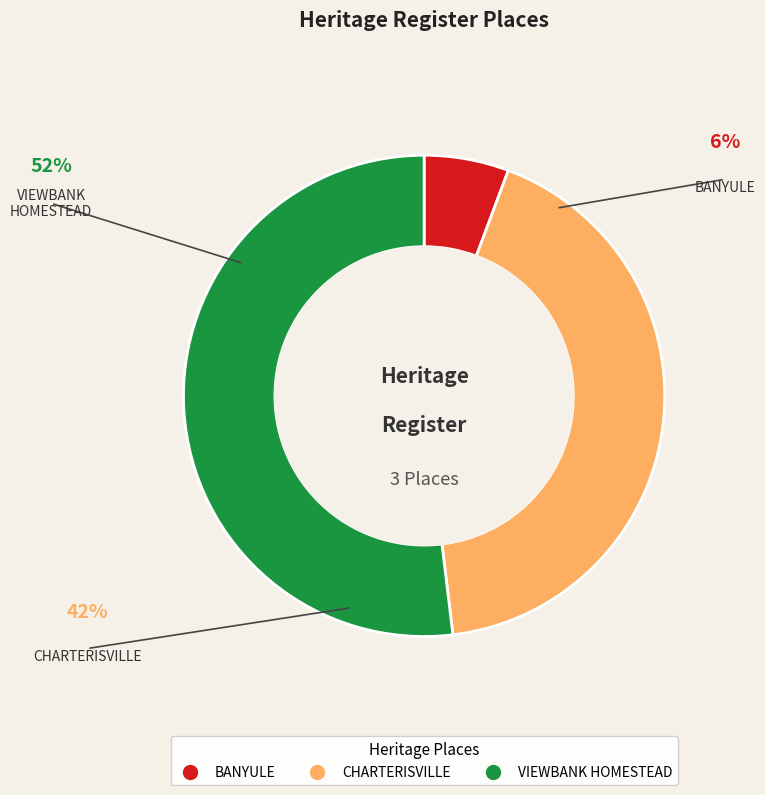

The VIEWBANK HOMESTEAD slice represents 63% of the pie. True or false?

False